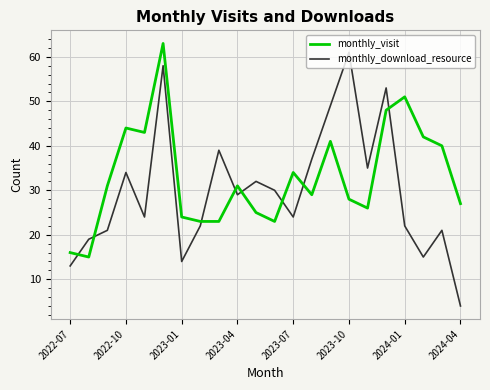

Which series ends up on top after the final intersection of monthly_visit and monthly_download_resource?

monthly_visit